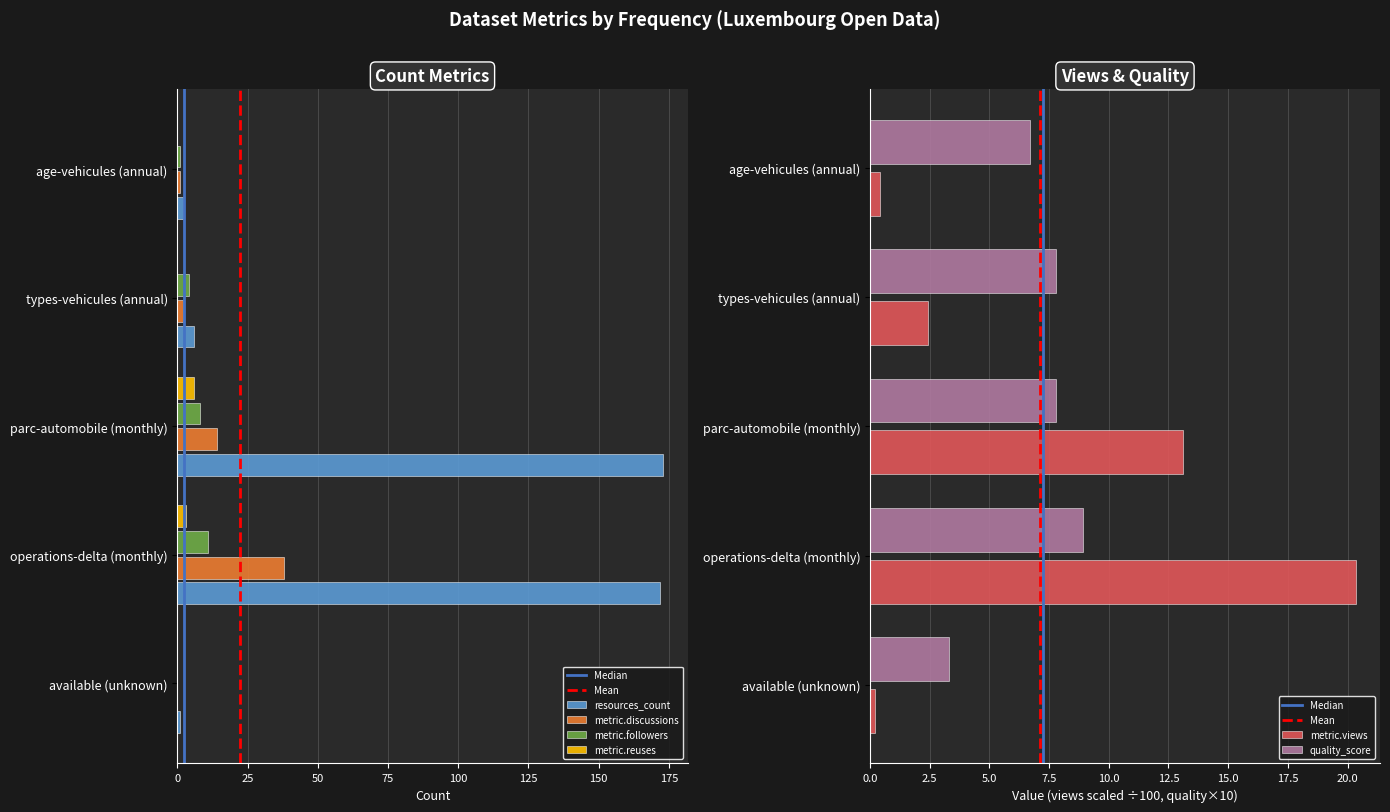

What is the total value across all series at available (unknown)?

4.5